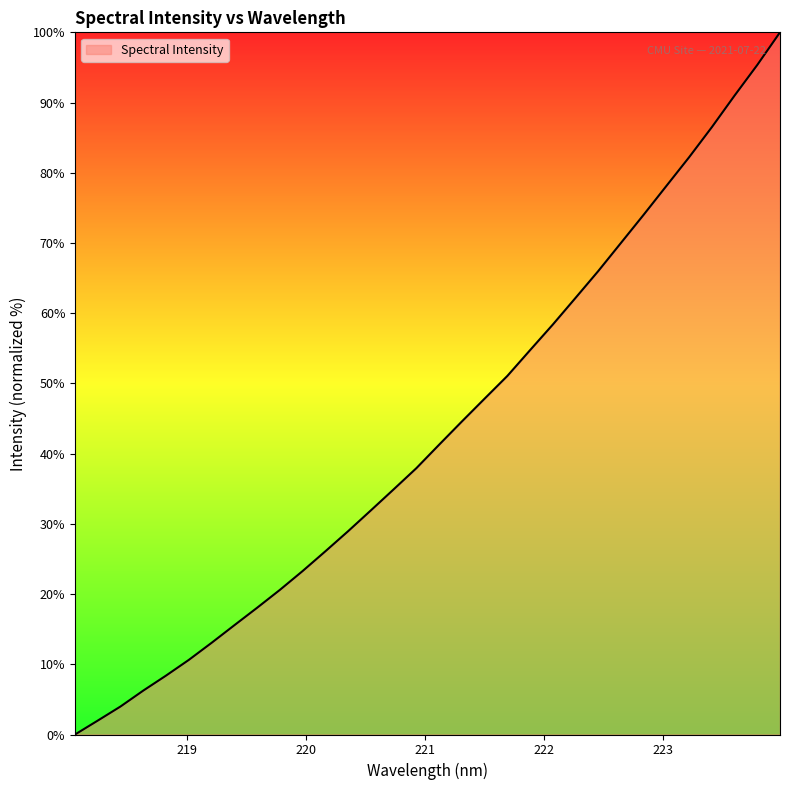

What is the difference between the maximum and minimum values?

100.0